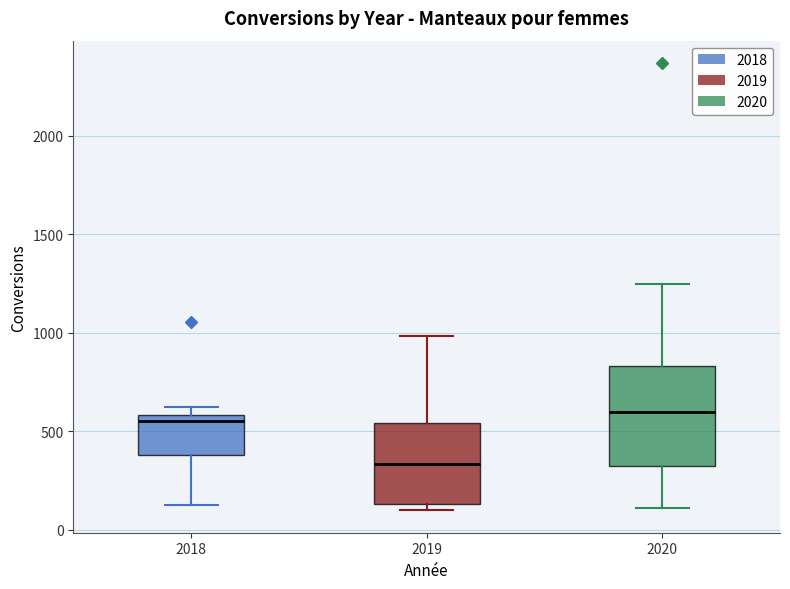

Reading left to right, read every box against the y-axis: the position of its median line, the range the box covers, and the ends of its whiskers. The values are not printed on the chart, so give them approximately, as read against the axis.

2018: median 550, box 400 to 600, whiskers 100 to 600 (just above the box's upper edge)
2019: median 350, box 150 to 550, whiskers 100 to 1000
2020: median 600, box 300 to 850, whiskers 100 to 1250